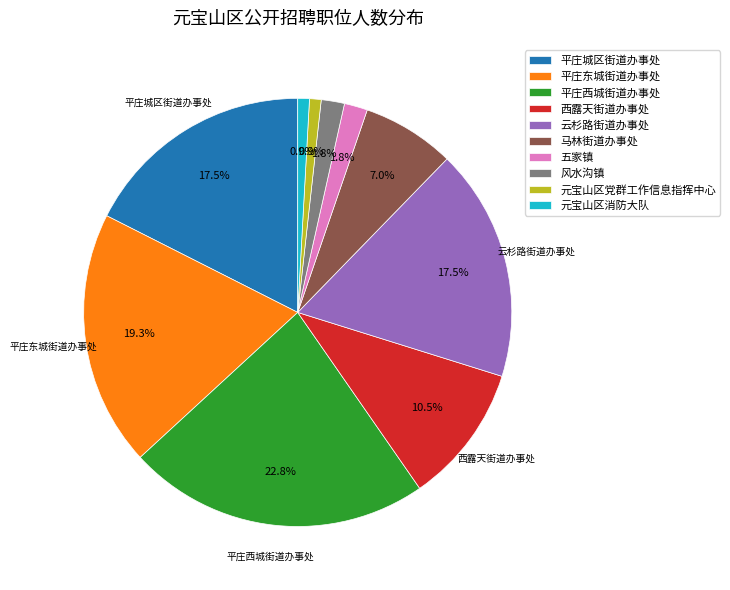

Does any single category account for the majority?

No